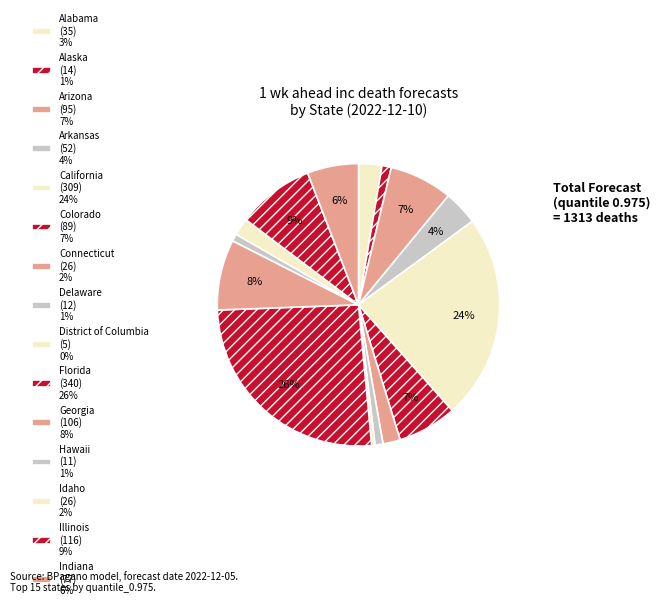

To the nearest percent, what is the difference between the District of Columbia and Idaho slice percentages?

2%